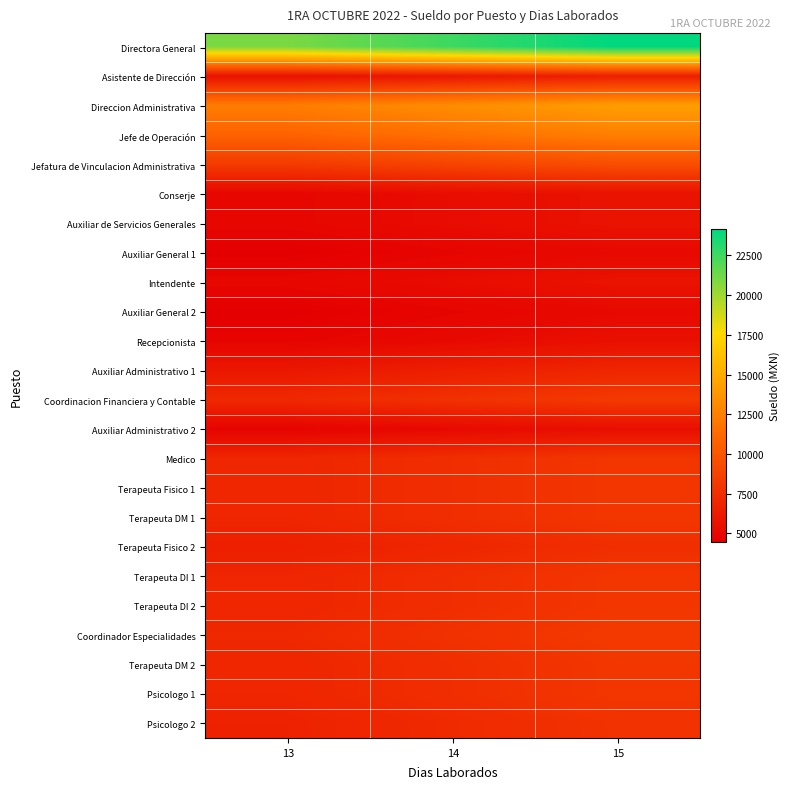

Reading right to left, list all the values displayed in this chart.

Directora General: 15=24148.8	14=22538.9	13=20929.0
Asistente de Dirección: 15=6491.3	14=6058.6	13=5625.8
Direccion Administrativa: 15=14250.0	14=13300.0	13=12350.0
Jefe de Operación: 15=12500.0	14=11666.7	13=10833.3
Jefatura de Vinculacion Administrativa: 15=9525.0	14=8890.0	13=8255.0
Conserje: 15=5717.2	14=5336.1	13=4954.9
Auxiliar de Servicios Generales: 15=5717.2	14=5336.1	13=4954.9
Auxiliar General 1: 15=5169.5	14=4824.9	13=4480.3
Intendente: 15=5717.2	14=5336.1	13=4954.9
Auxiliar General 2: 15=5169.5	14=4824.9	13=4480.3
Recepcionista: 15=5528.8	14=5160.2	13=4791.6
Auxiliar Administrativo 1: 15=6955.0	14=6491.3	13=6027.7
Coordinacion Financiera y Contable: 15=8214.3	14=7666.7	13=7119.0
Auxiliar Administrativo 2: 15=5500.0	14=5133.3	13=4766.7
Medico: 15=8007.1	14=7473.3	13=6939.5
Terapeuta Fisico 1: 15=8007.1	14=7473.3	13=6939.5
Terapeuta DM 1: 15=8007.1	14=7473.3	13=6939.5
Terapeuta Fisico 2: 15=7473.3	14=6975.0	13=6476.8
Terapeuta DI 1: 15=8007.1	14=7473.3	13=6939.5
Terapeuta DI 2: 15=8007.1	14=7473.3	13=6939.5
Coordinador Especialidades: 15=8214.3	14=7666.7	13=7119.0
Terapeuta DM 2: 15=8007.1	14=7473.3	13=6939.5
Psicologo 1: 15=8007.1	14=7473.3	13=6939.5
Psicologo 2: 15=7738.8	14=7222.9	13=6707.0